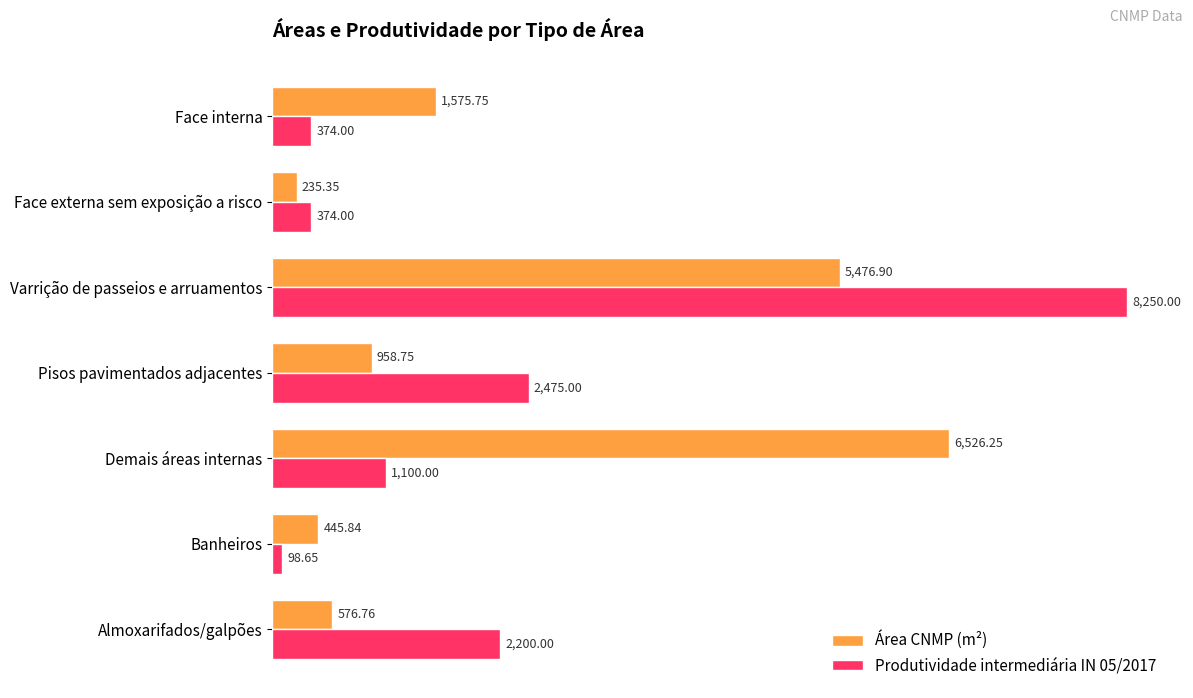

Rank the series by their maximum value, from highest to lowest.

Produtividade intermediária IN 05/2017, Área CNMP (m²)